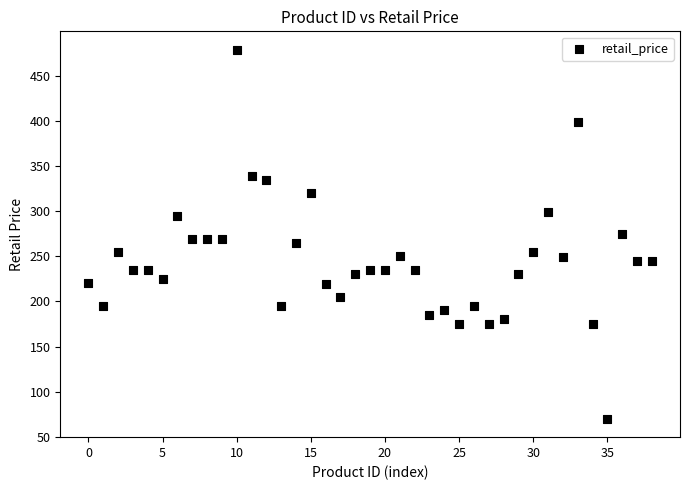

What is the range of Y values (max minus min)?

409